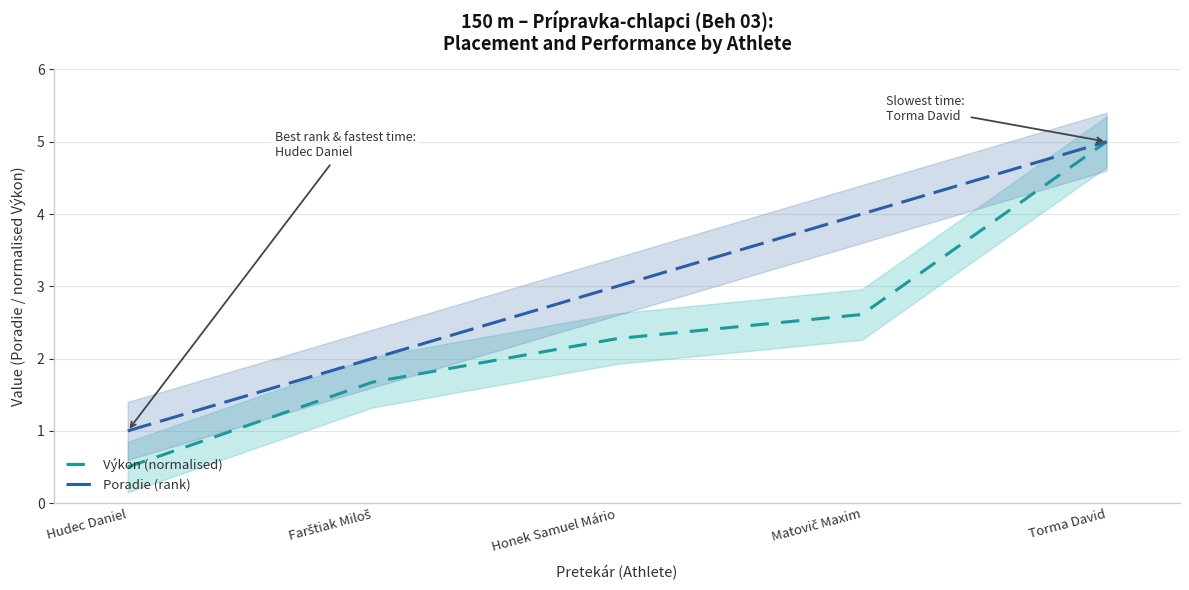

Rank the series at Hudec Daniel from lowest to highest value.

Výkon (normalised), Poradie (rank)